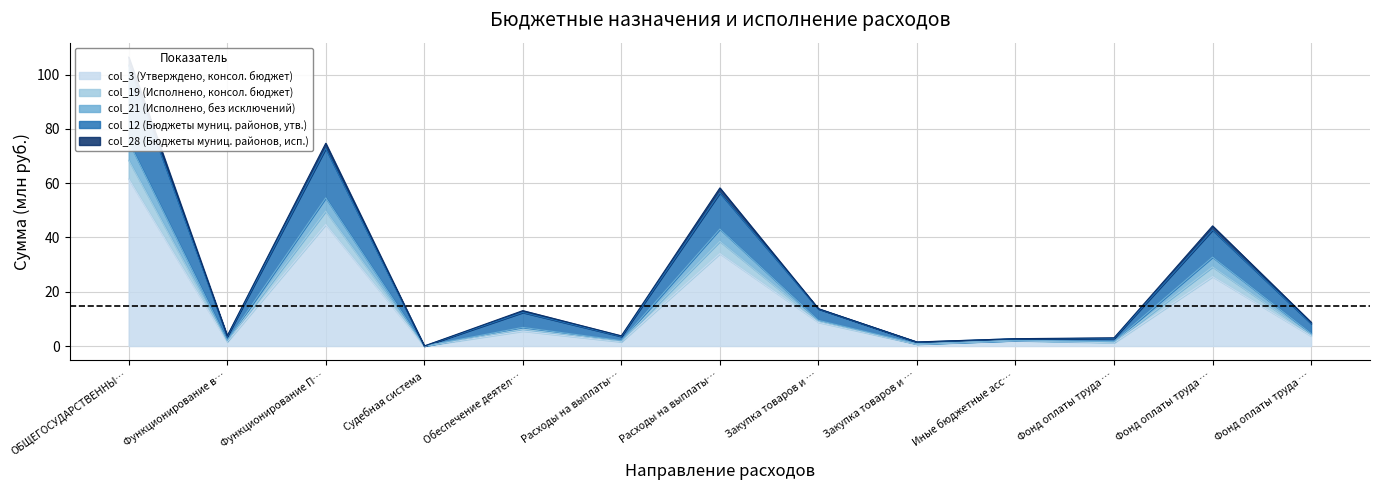

Which has a higher value, Судебная система or Фонд оплаты труда …?

Фонд оплаты труда …